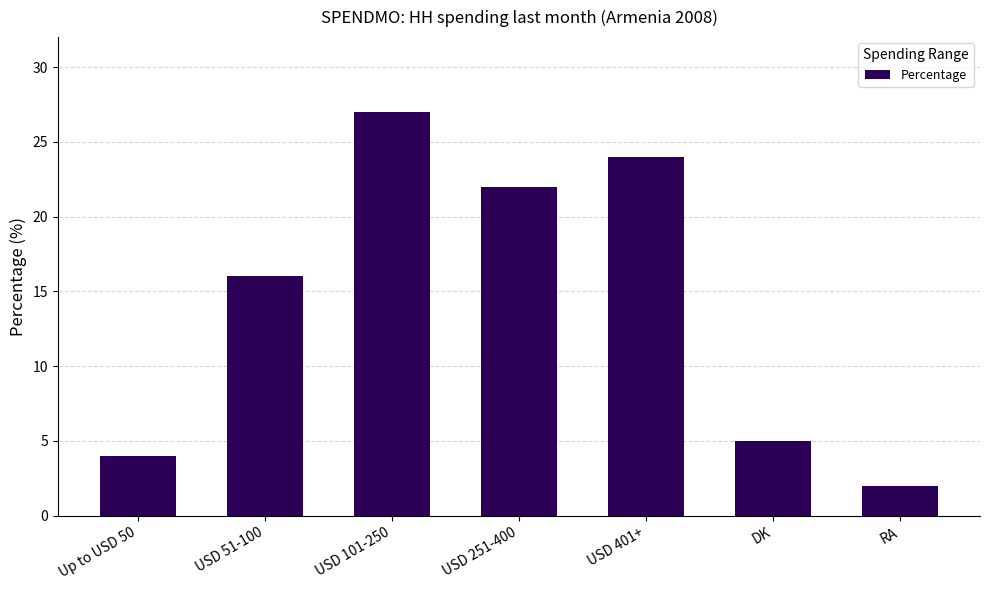

What is the maximum value shown in the chart?

27